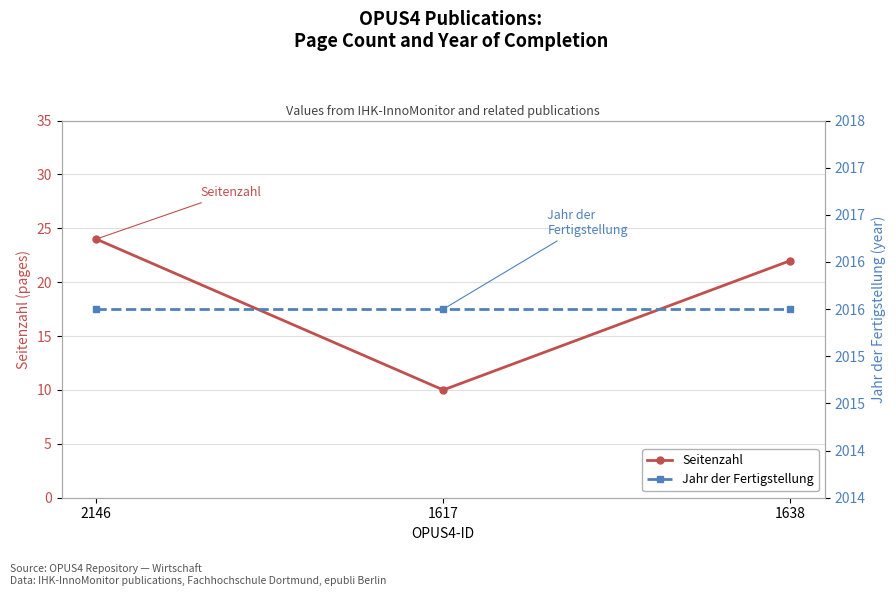

What is the average value of the Seitenzahl series?

19